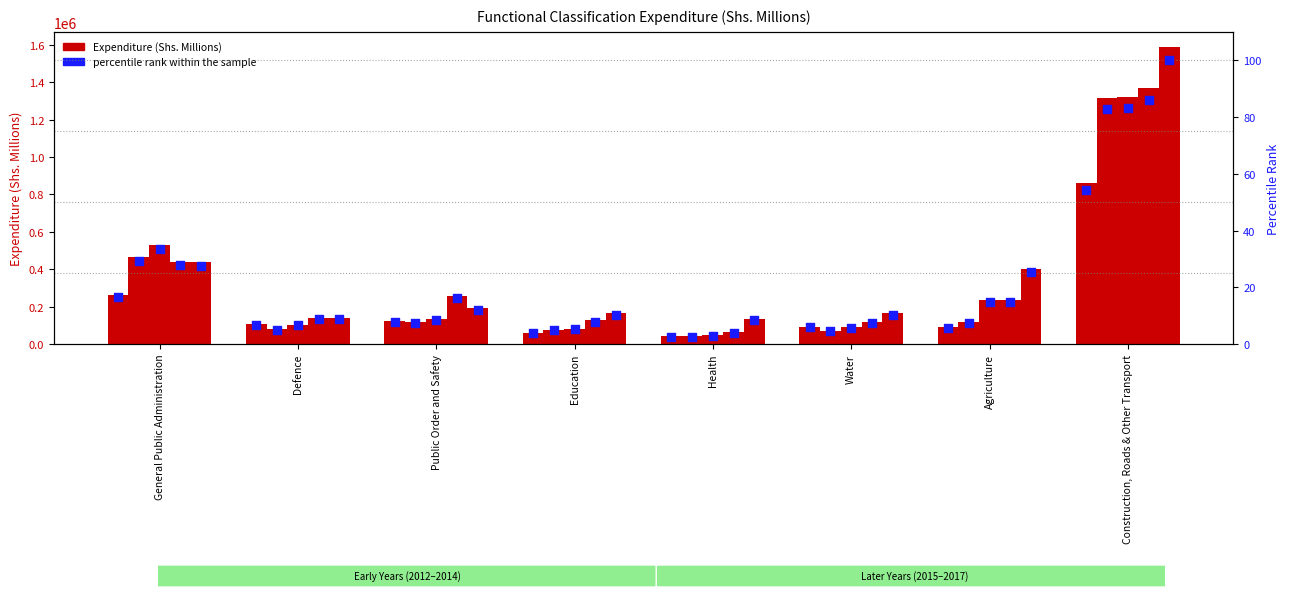

Is the value of percentile rank within the sample at Health greater than the value of 2016/17 at Construction, Roads & Other Transport?

No